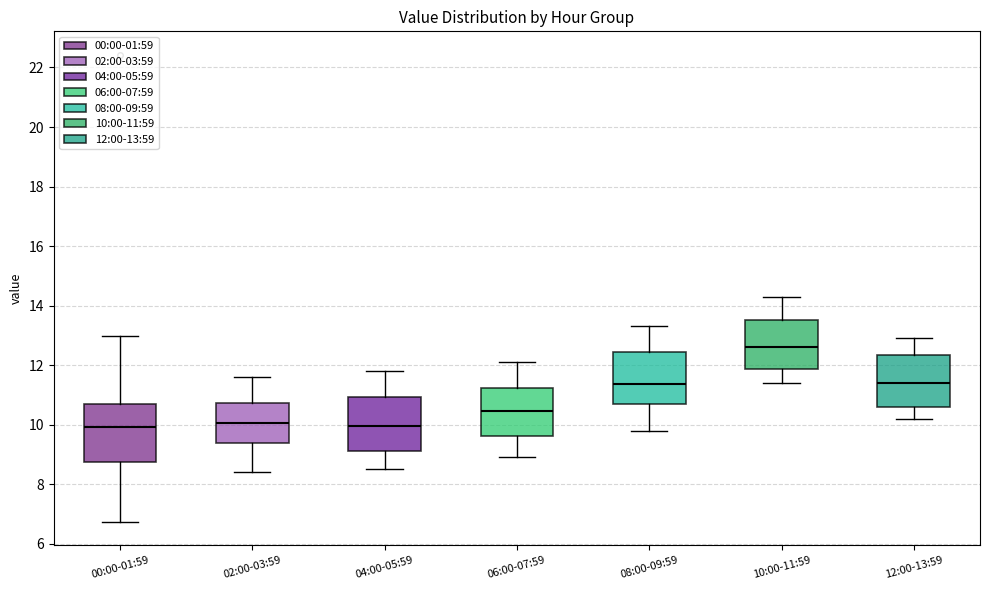

Reading left to right, transcribe this box plot: for each box, give where its median line is, the range the box spans, and where its two whiskers end, as read against the y-axis. The values are not printed on the chart, so give them approximately, as read against the axis.

00:00-01:59: median 10.0, box 8.8 to 10.6, whiskers 6.8 to 13.0
02:00-03:59: median 10.0, box 9.4 to 10.8, whiskers 8.4 to 11.6
04:00-05:59: median 10.0, box 9.2 to 11.0, whiskers 8.6 to 11.8
06:00-07:59: median 10.4, box 9.6 to 11.2, whiskers 9.0 to 12.2
08:00-09:59: median 11.4, box 10.8 to 12.4, whiskers 9.8 to 13.4
10:00-11:59: median 12.6, box 11.8 to 13.6, whiskers 11.4 to 14.4
12:00-13:59: median 11.4, box 10.6 to 12.4, whiskers 10.2 to 13.0